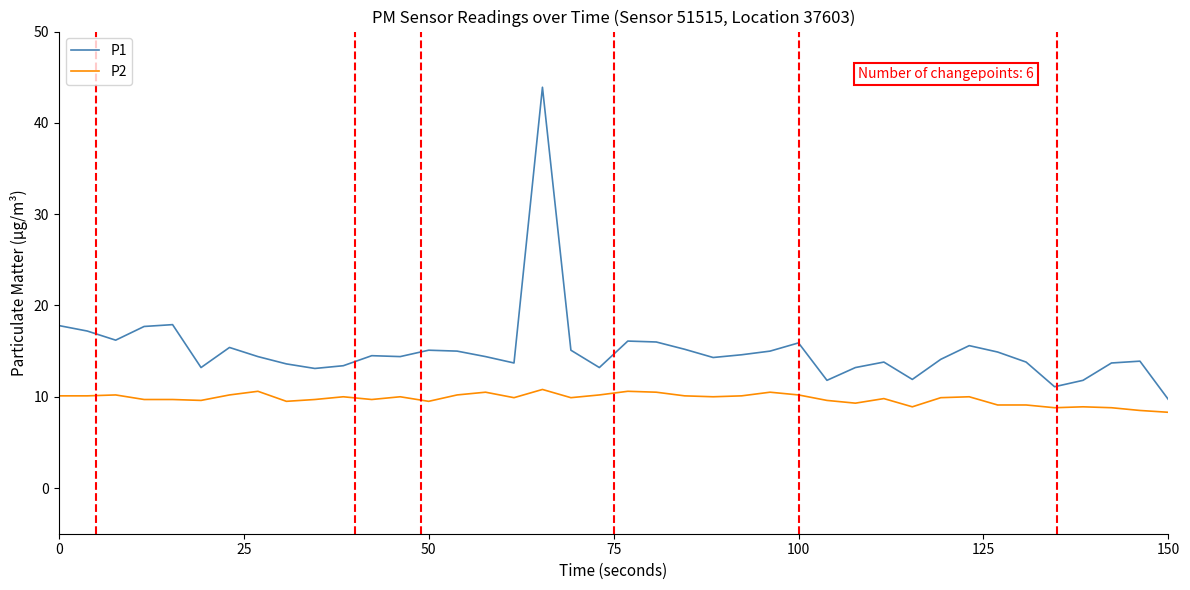

Which series has the largest total across all categories?

P1